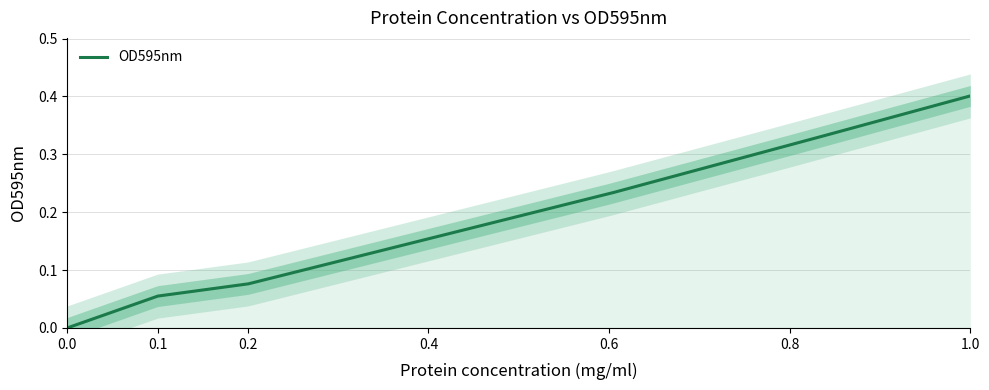

What is the label of the 5th point from the right?

0.2